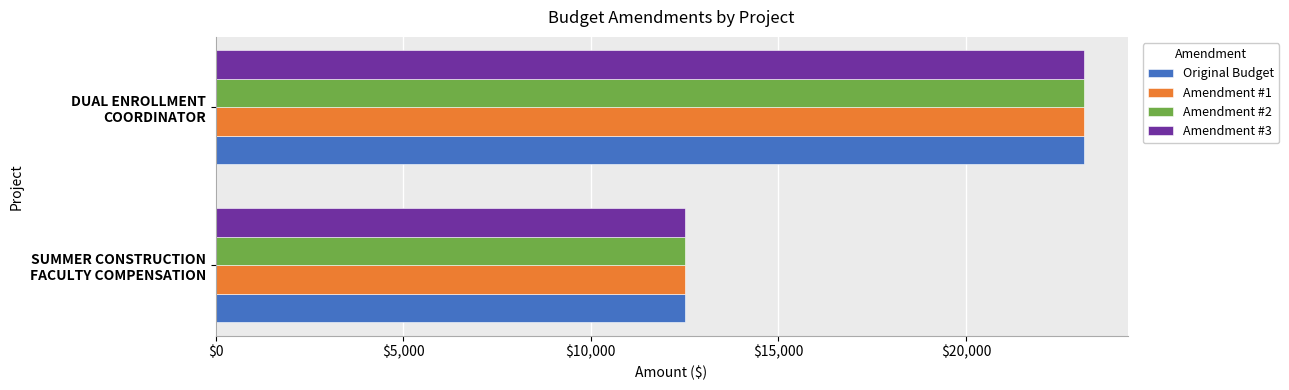

What is the highest value of the Amendment #1 series?

23150.5